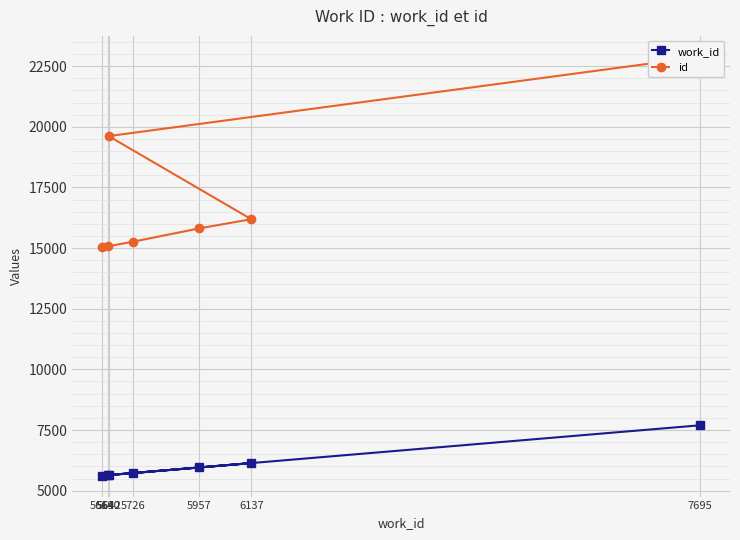

What is the total value across all series at 5957?

21770